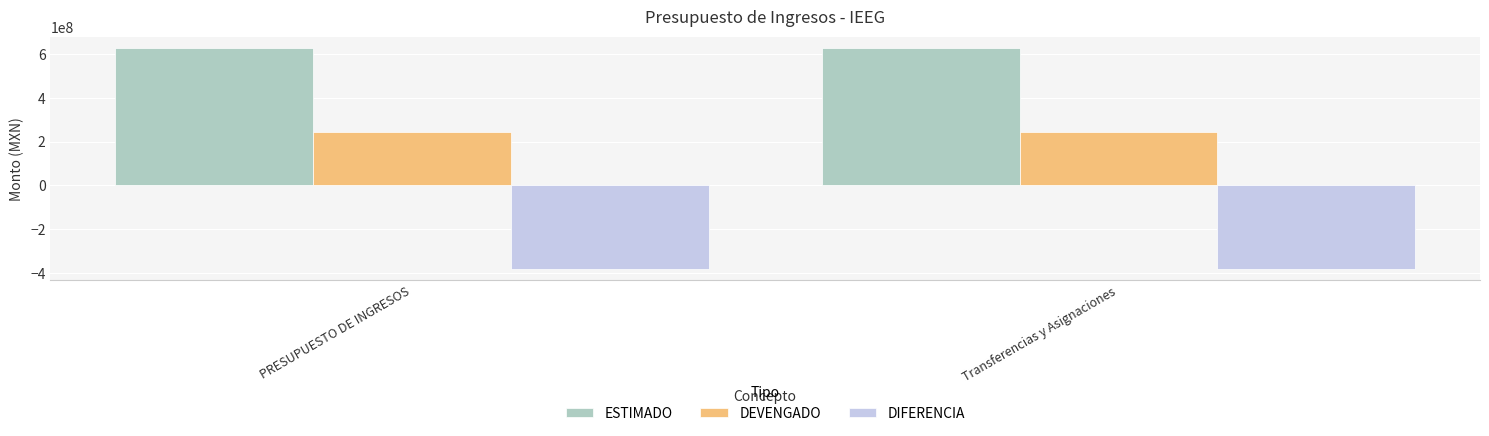

Is it true that DIFERENCIA equals -126323051.9 at Transferencias y Asignaciones?

False